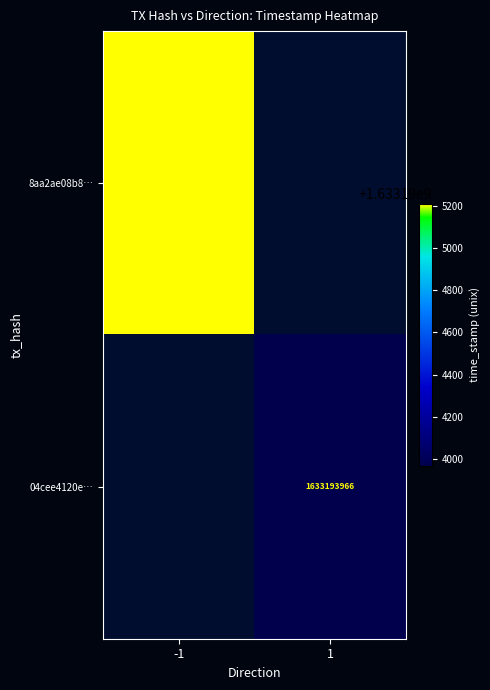

What is the difference between the 8aa2ae08b85a59434f25a2004cd4ccdd667ce5a values at 1 and -1?

1633195211